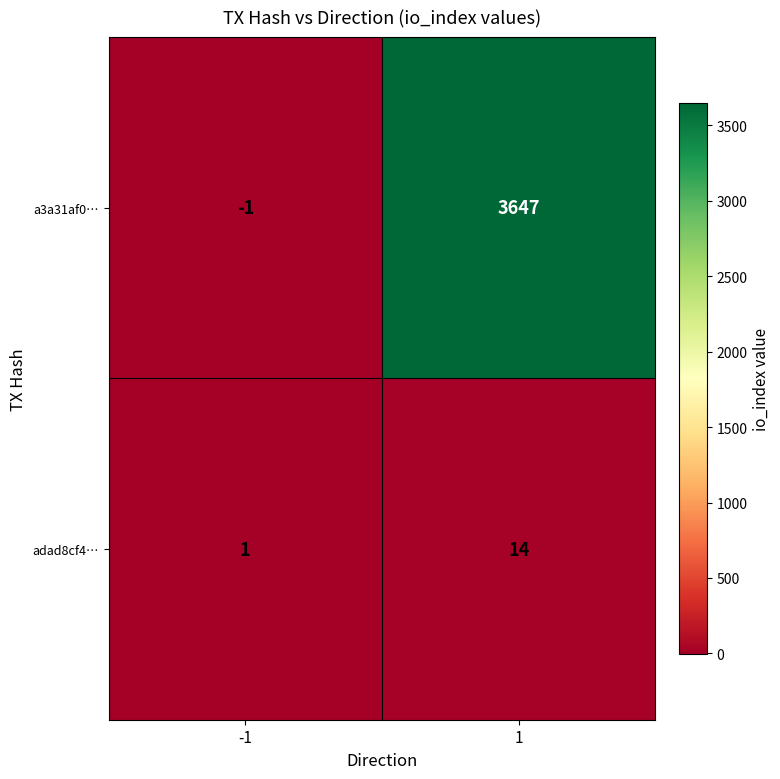

True or false: adad8cf4… has a value of 2 at -1.

False